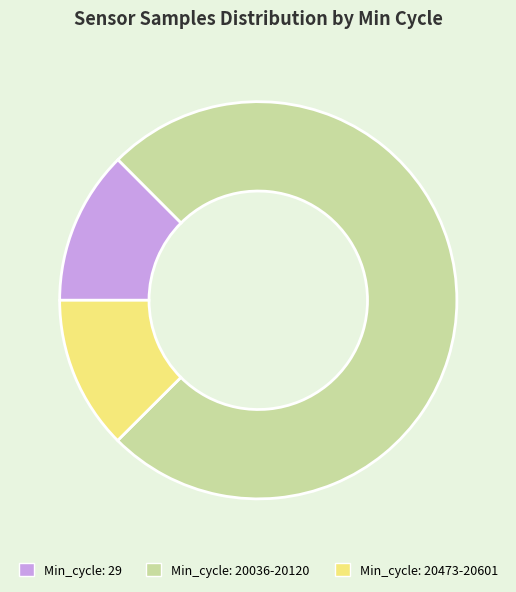

Is the sum of Min_cycle: 20036-20120 and Min_cycle: 29 greater than half?

Yes